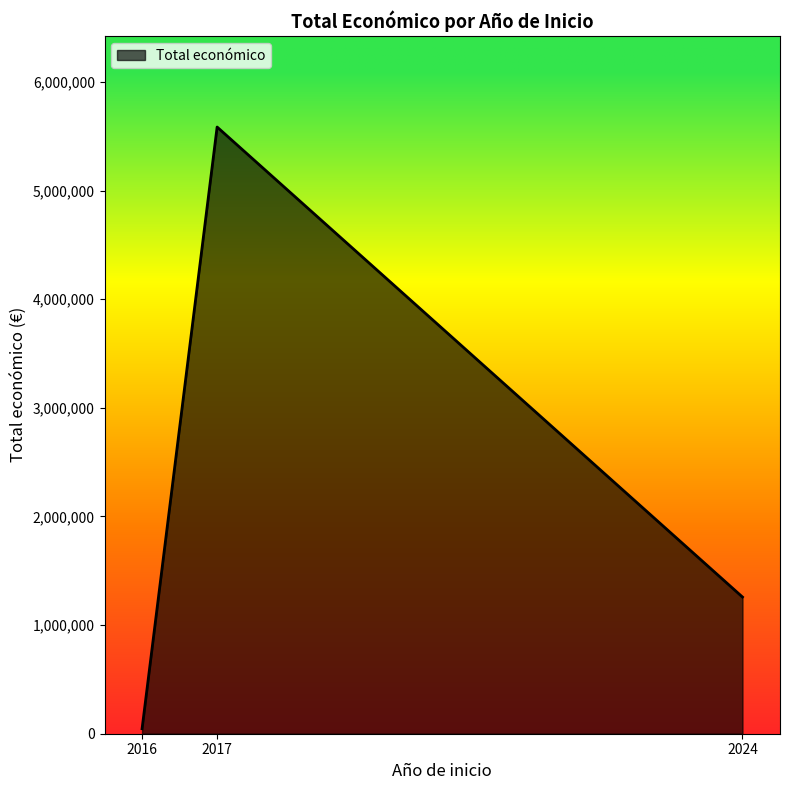

What is the greatest value displayed?

5584902